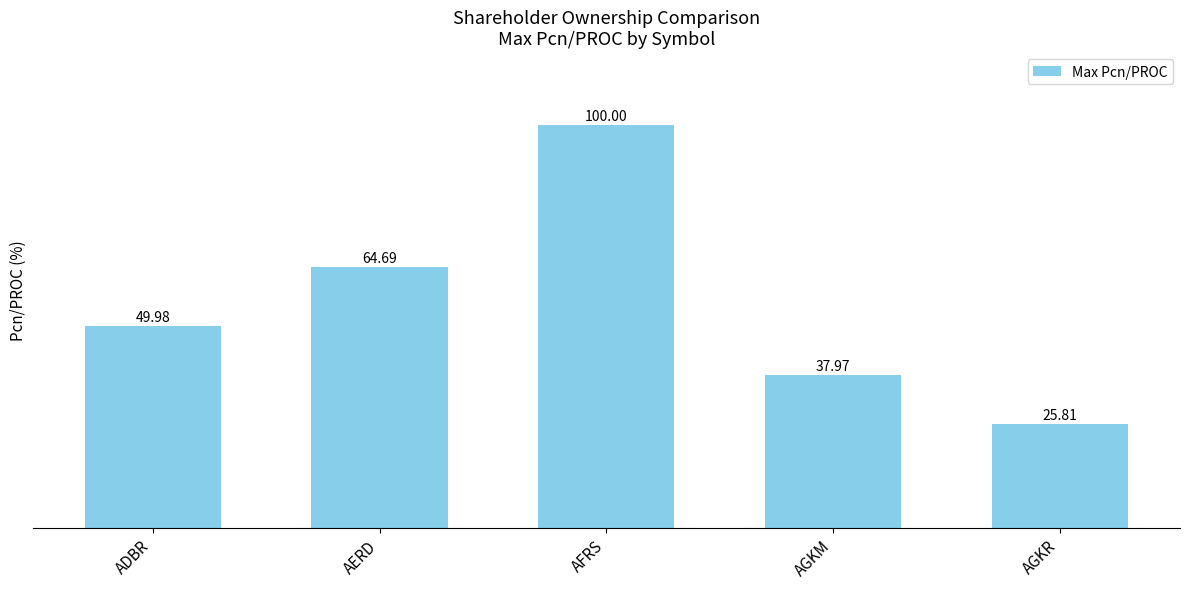

What is the average value?

55.7